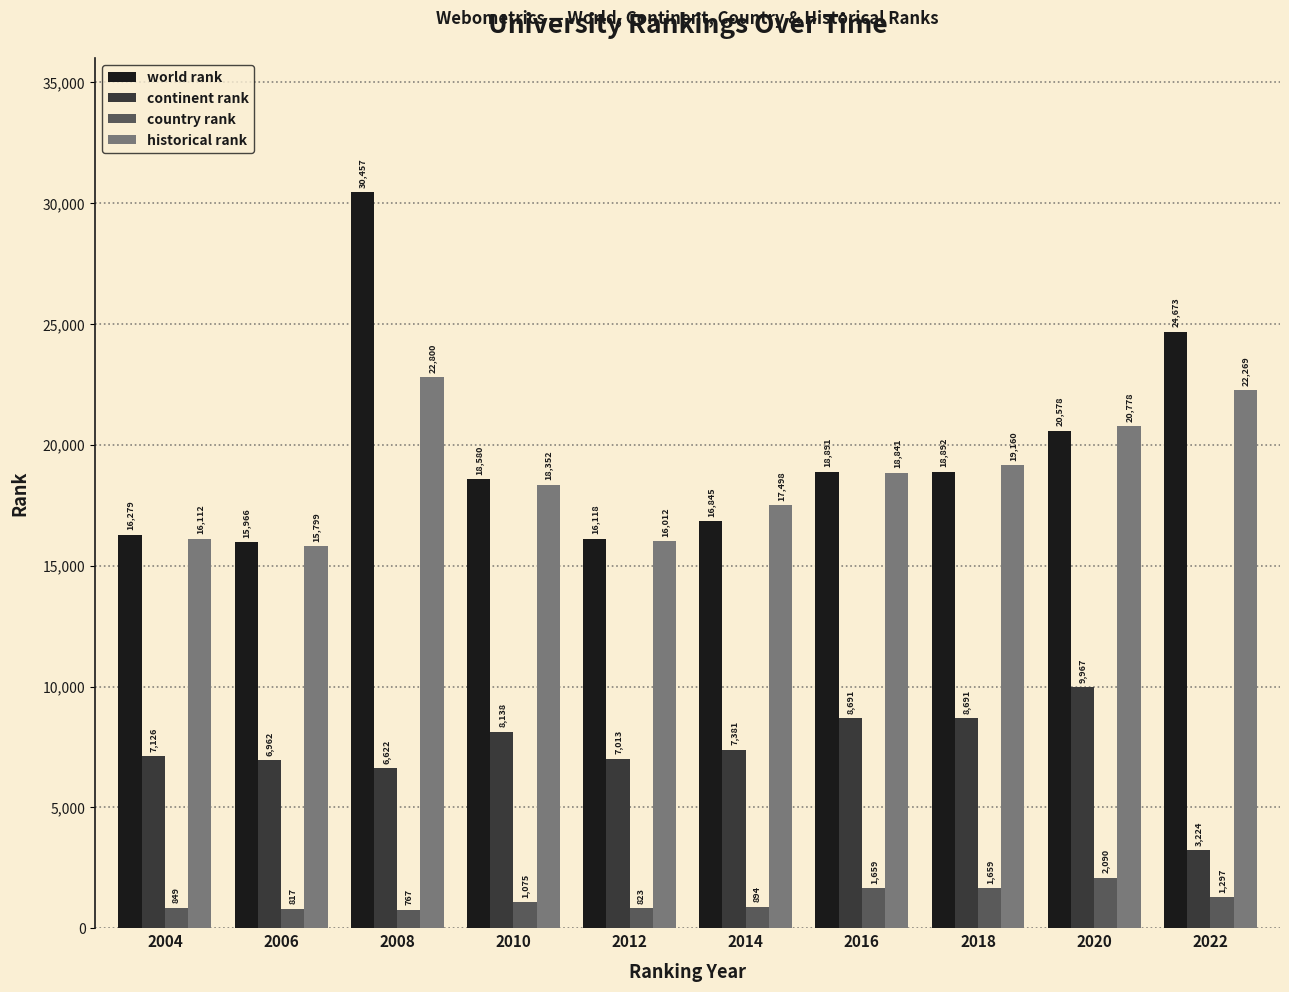

How many data points does each series have?

10